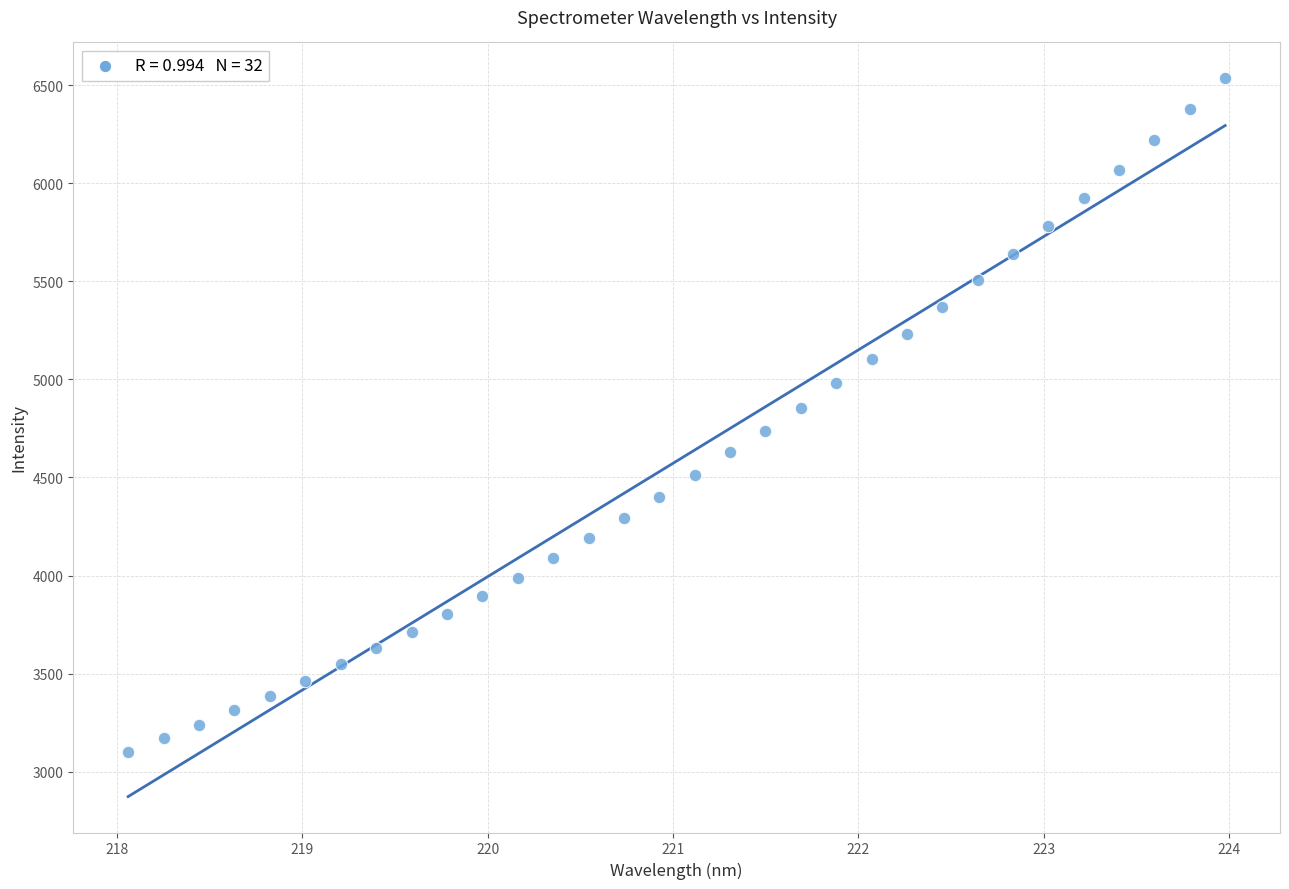

What is the range of Y values (max minus min)?

3432.6